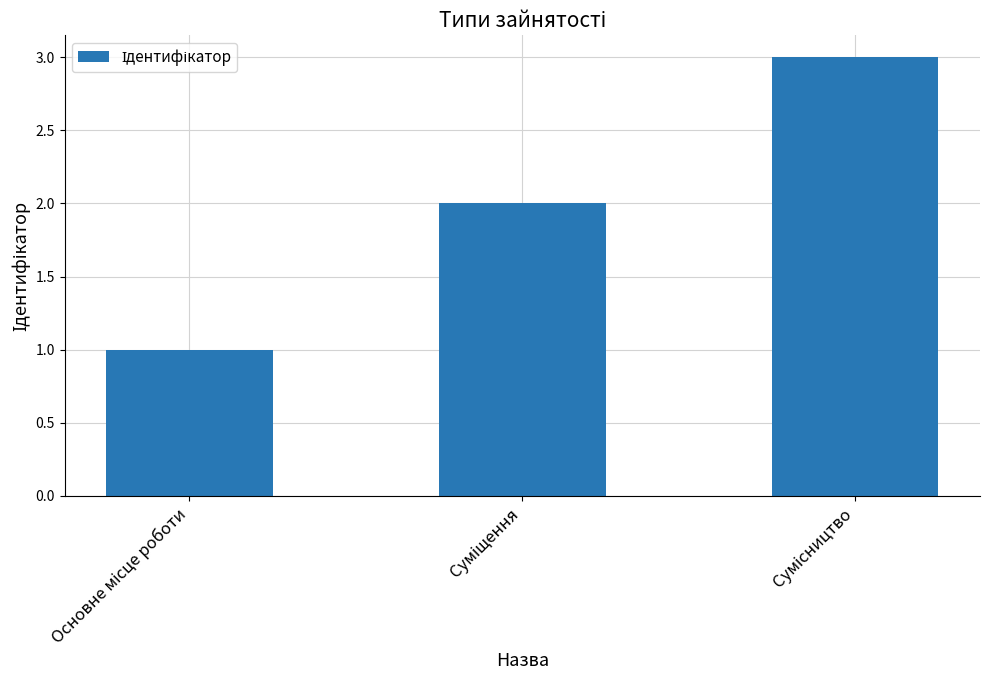

What is the greatest value displayed?

3